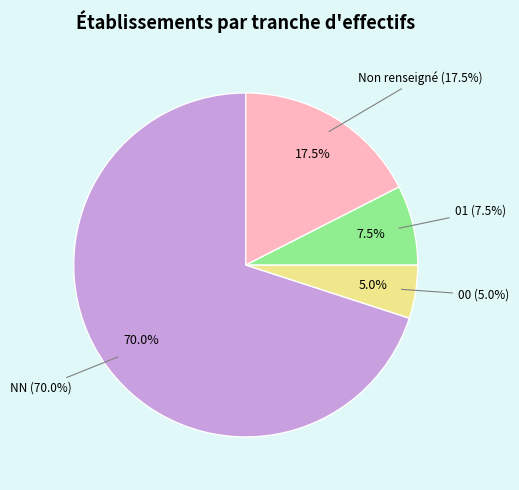

What is the ratio of the value at 01 to the value at ?

0.4